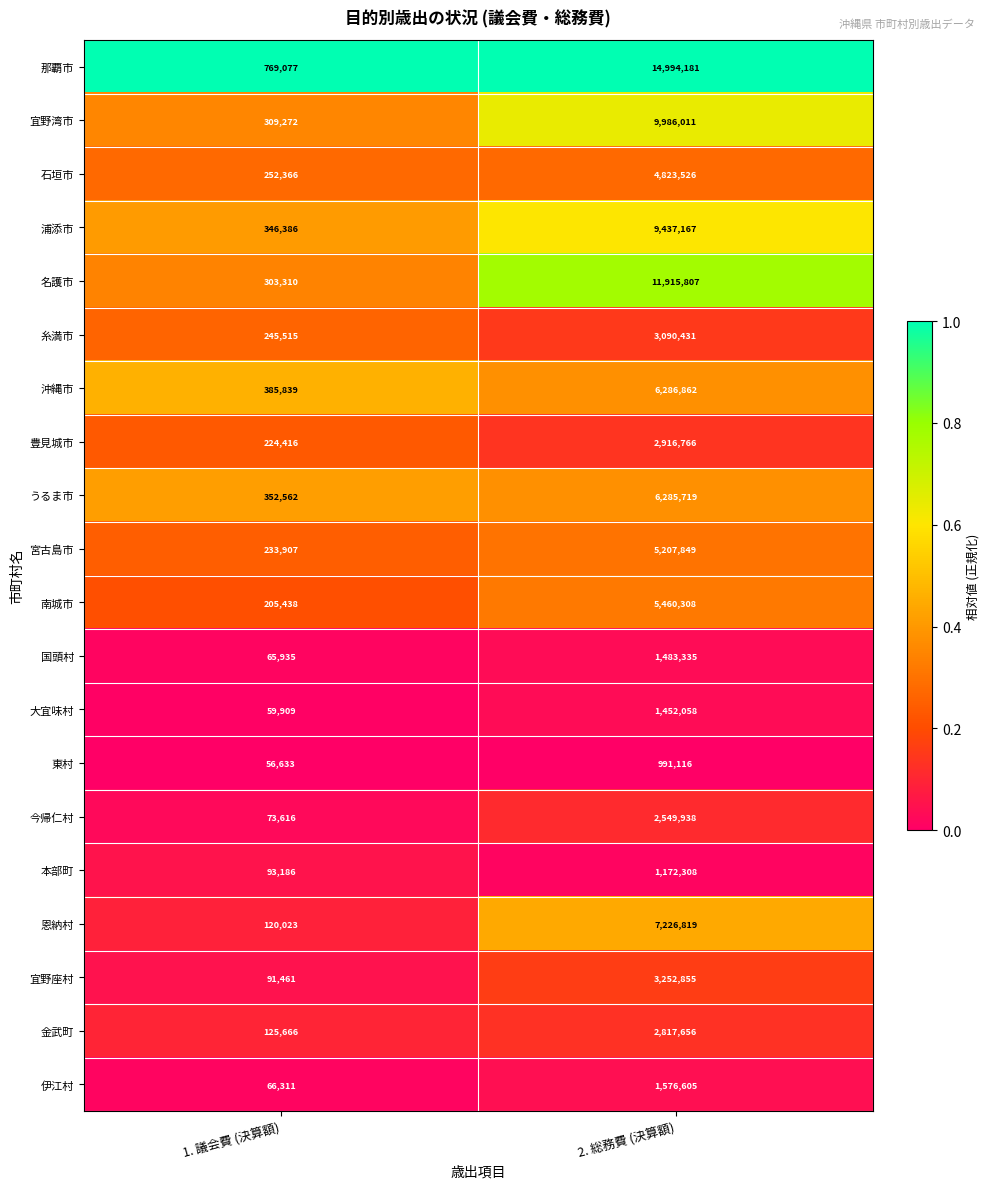

What is the spread (max minus min) of values at 1. 議会費 (決算額)?

712444